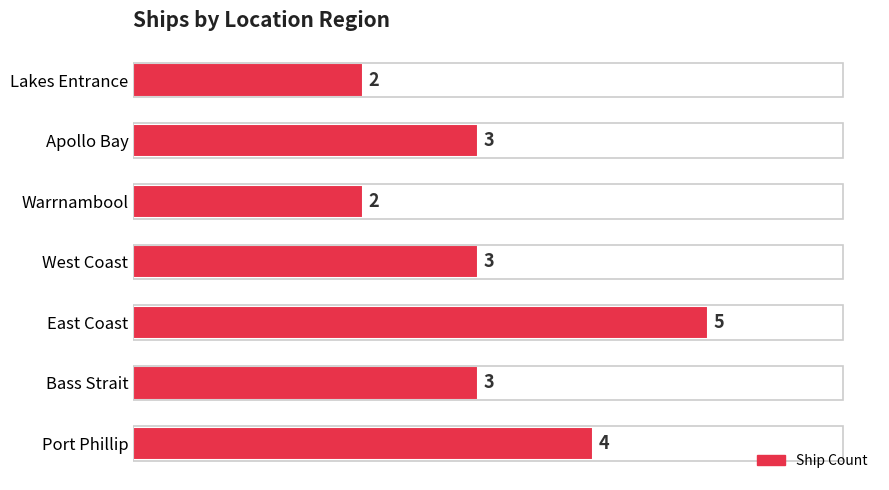

What is the difference between the maximum and minimum values?

3